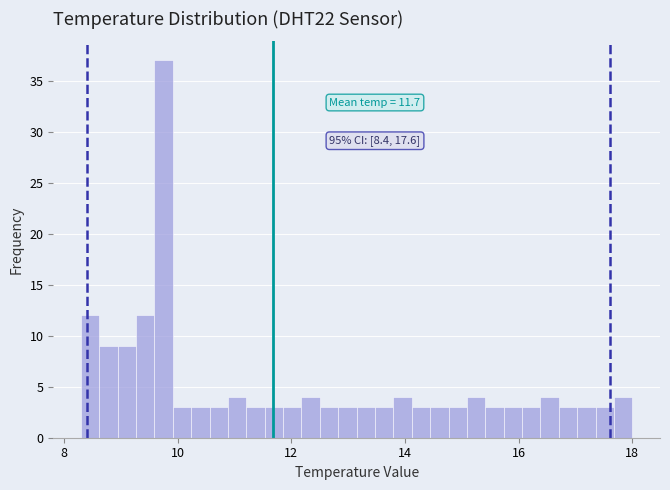

Around what value on the x-axis is the tallest bar? Give the approximate position of its centre, as read against the axis.

9.8